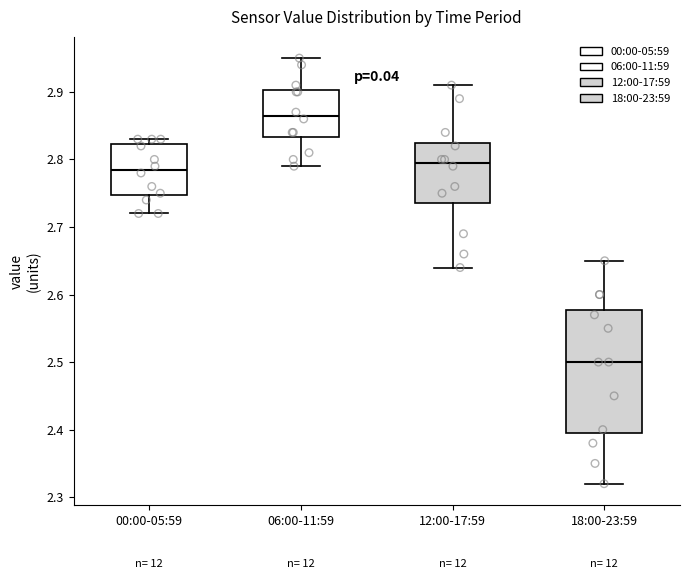

Reading left to right, read every box against the y-axis: the position of its median line, the range the box covers, and the ends of its whiskers. The values are not printed on the chart, so give them approximately, as read against the axis.

00:00-05:59: median 2.79, box 2.75 to 2.82, whiskers 2.72 to 2.83
06:00-11:59: median 2.87, box 2.83 to 2.90, whiskers 2.79 to 2.95
12:00-17:59: median 2.80, box 2.74 to 2.83, whiskers 2.64 to 2.91
18:00-23:59: median 2.50, box 2.40 to 2.58, whiskers 2.32 to 2.65